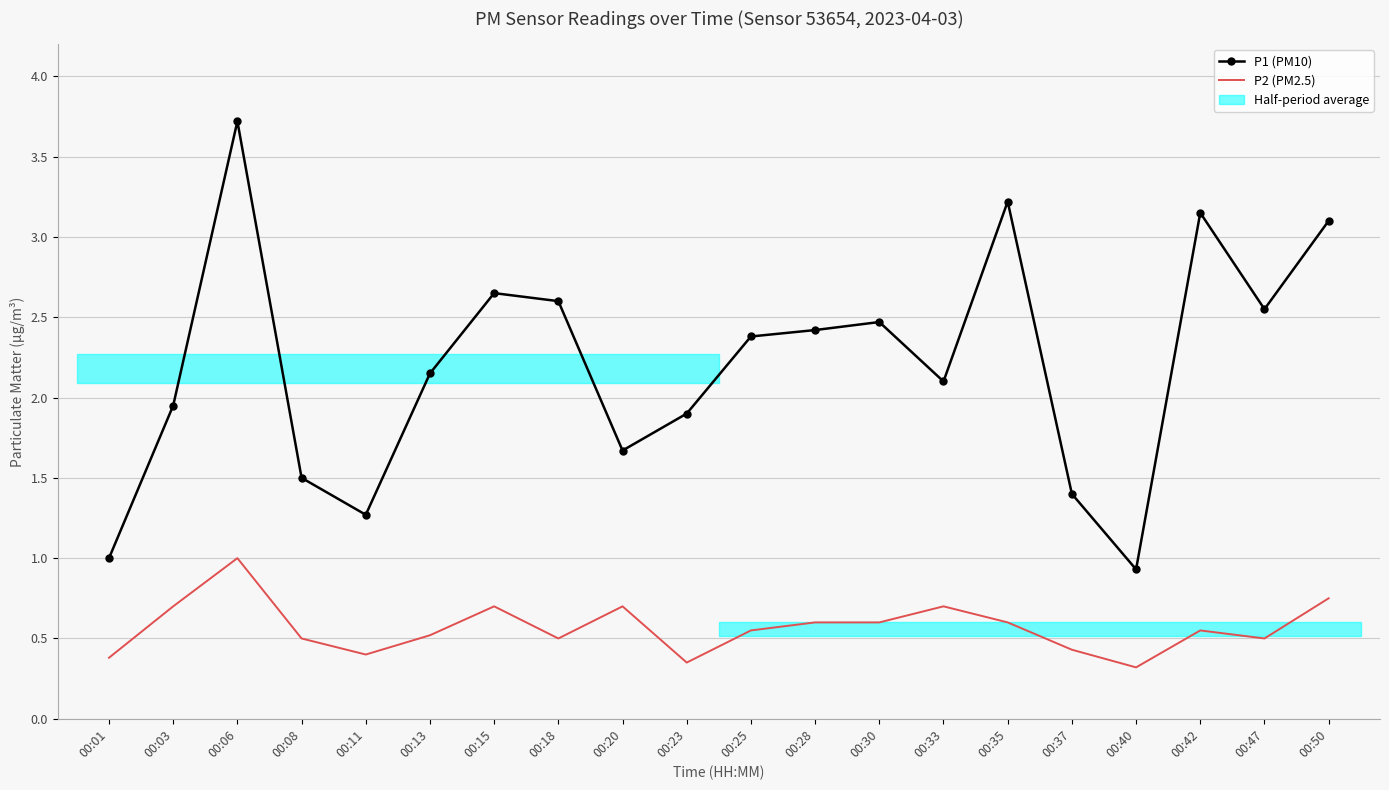

True or false: P2 (PM2.5) and P1 (PM10) intersect in this chart.

False